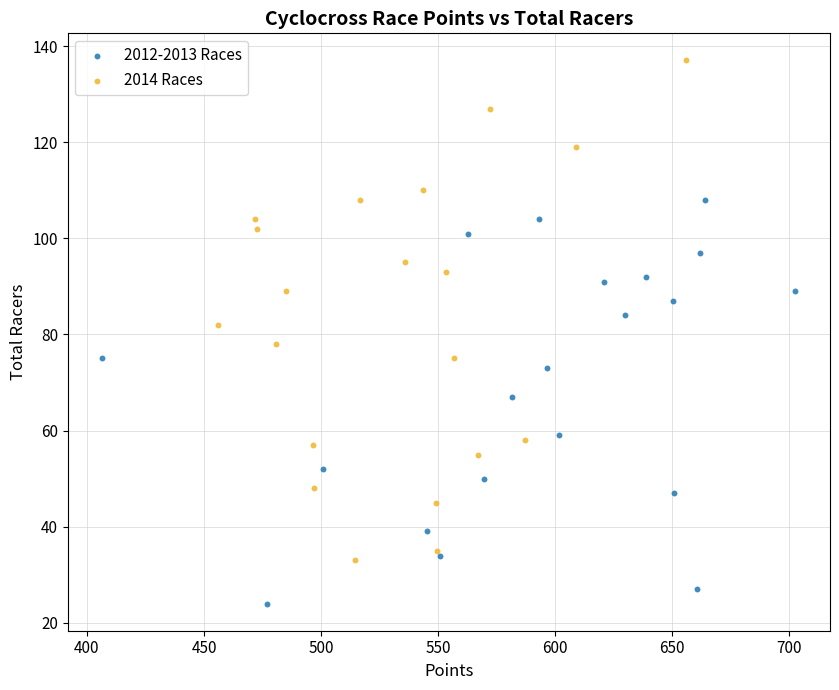

Which series contains the highest Y value?

2014 Races